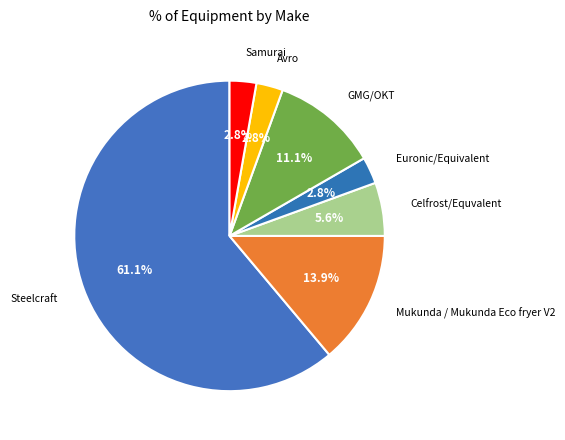

Which category has the biggest portion of the pie?

Steelcraft